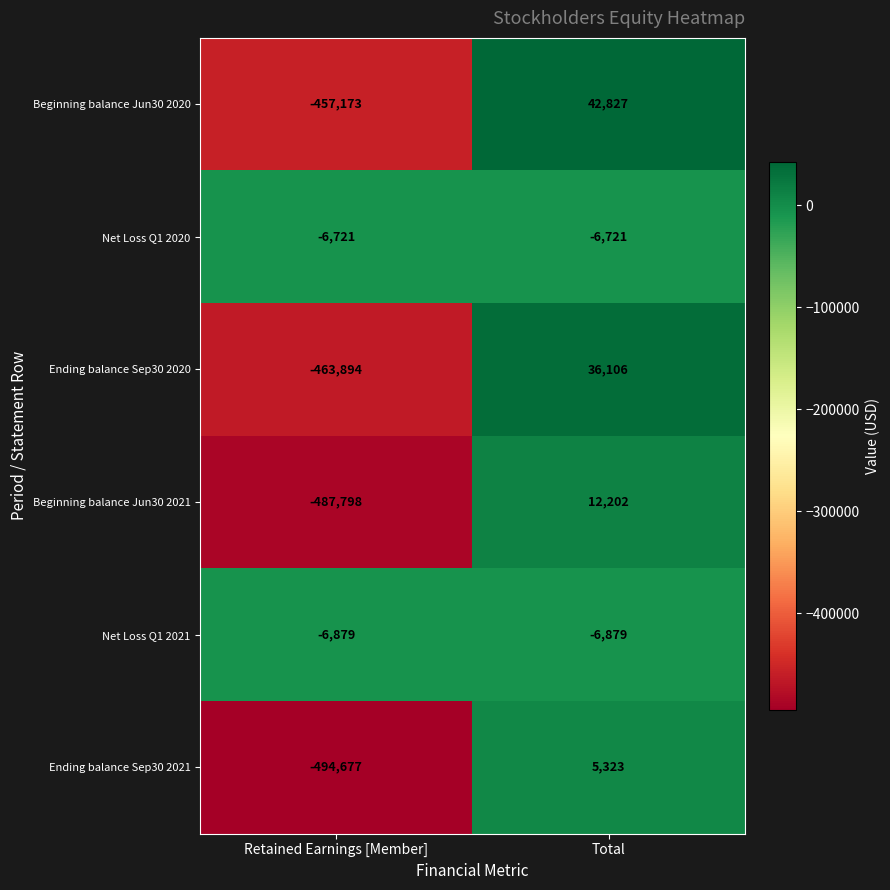

The value of Net Loss Q1 2021 at Retained Earnings [Member] is -9959. True or false?

False